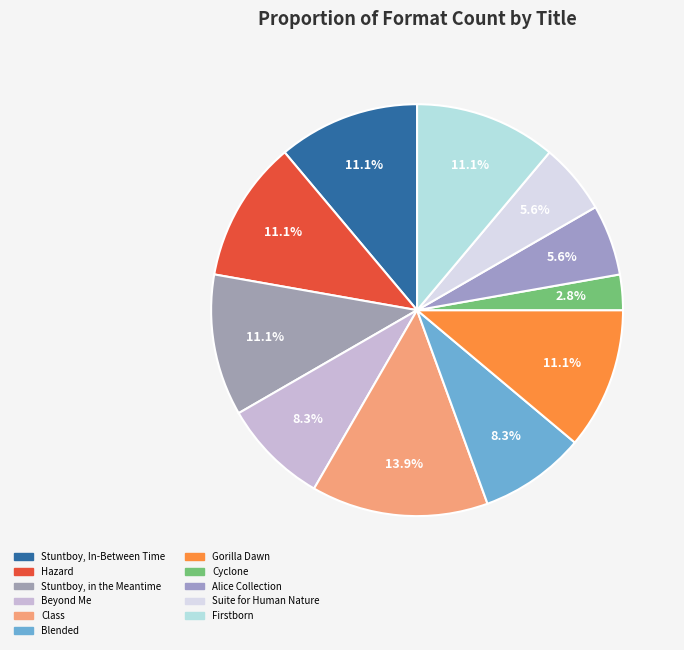

Does Cyclone account for over 50% of the chart?

No